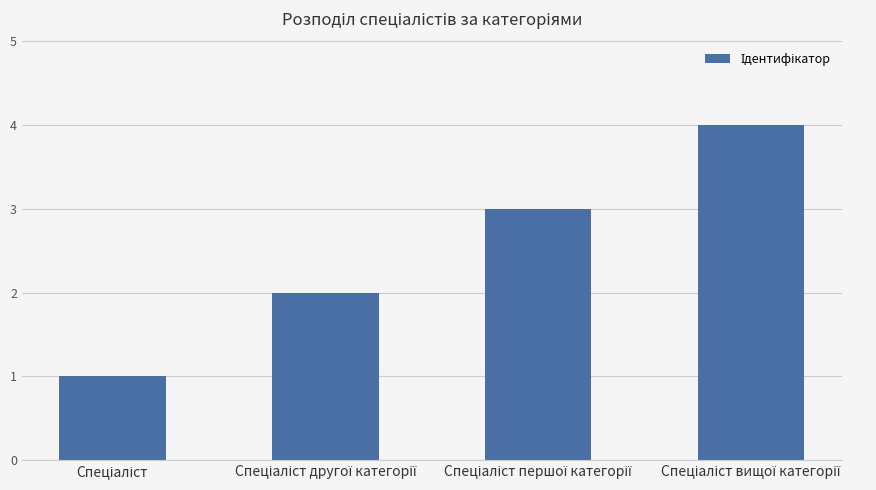

What is the greatest value displayed?

4